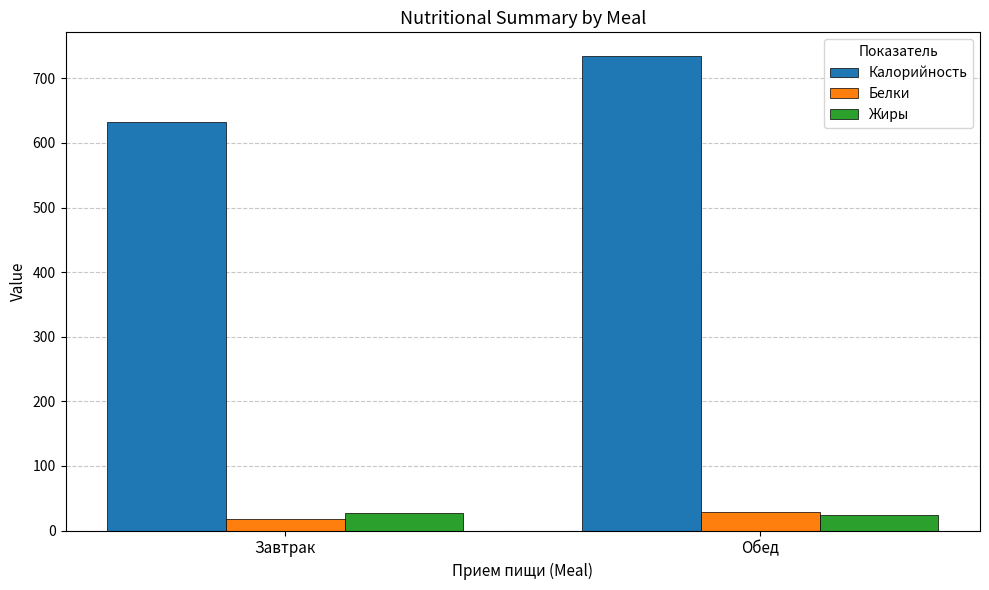

Which category has the highest value in the Белки series?

Обед